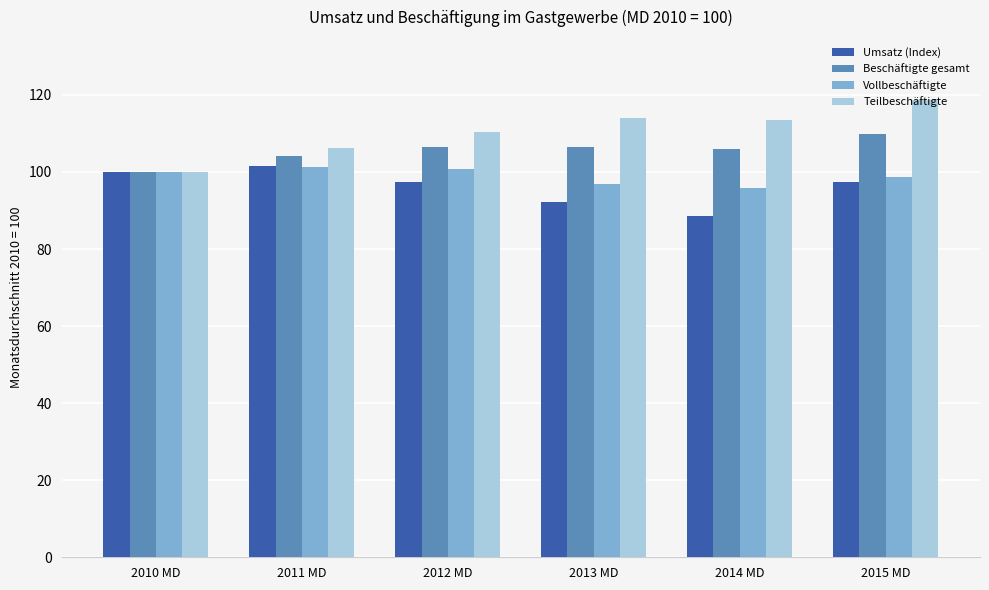

At how many categories does at least one series exceed 118?

1